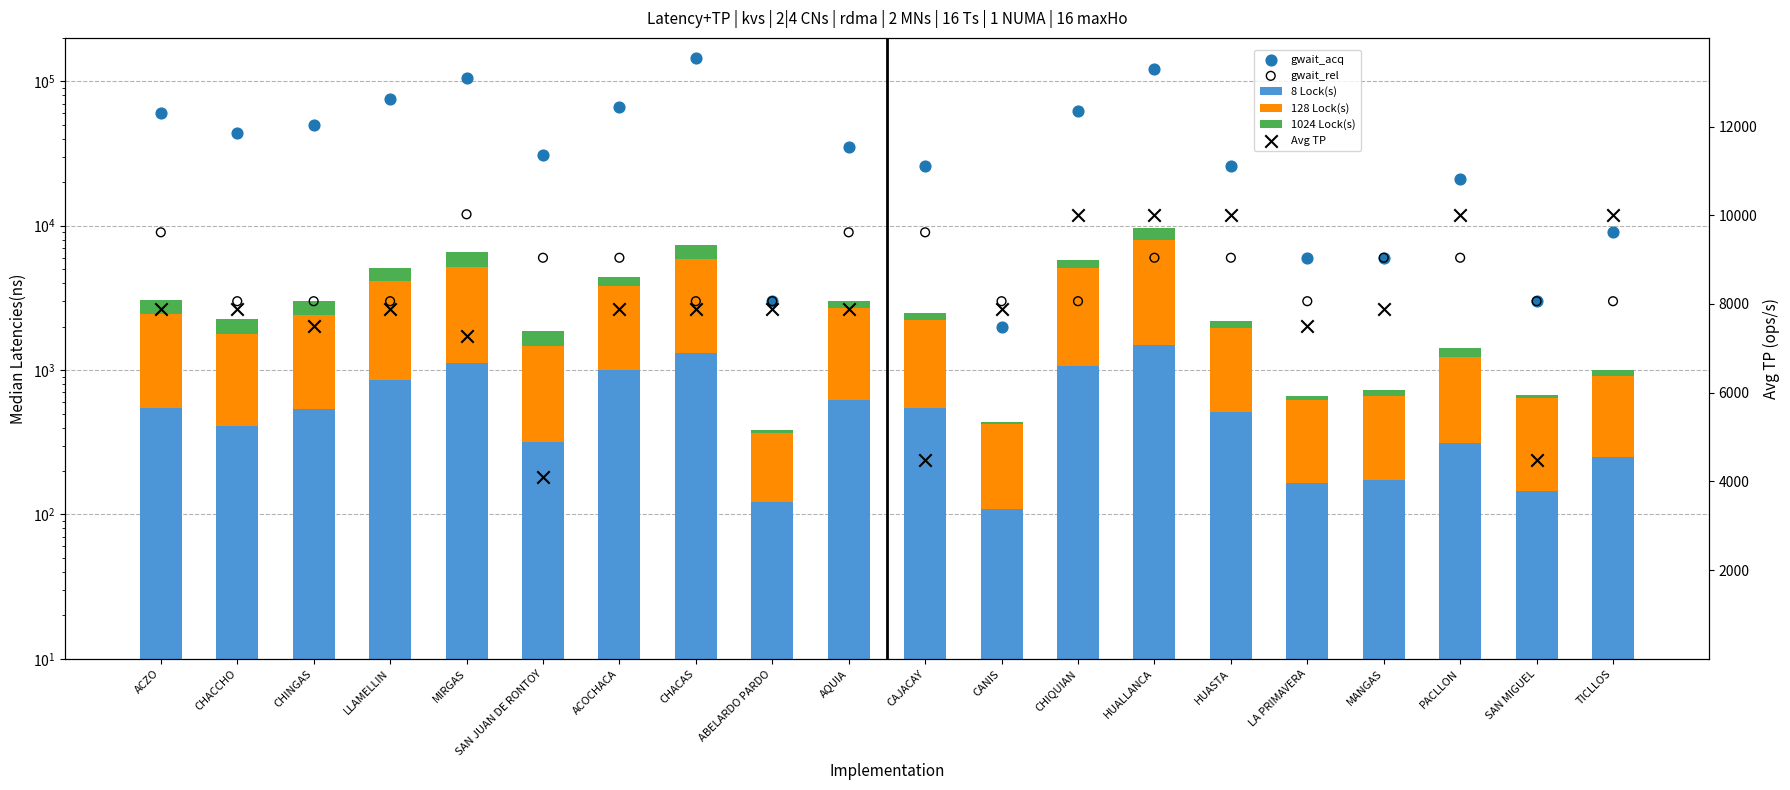

Is the value of Avg TP at PACLLON greater than the value of 128 Lock(s) at CANIS?

Yes